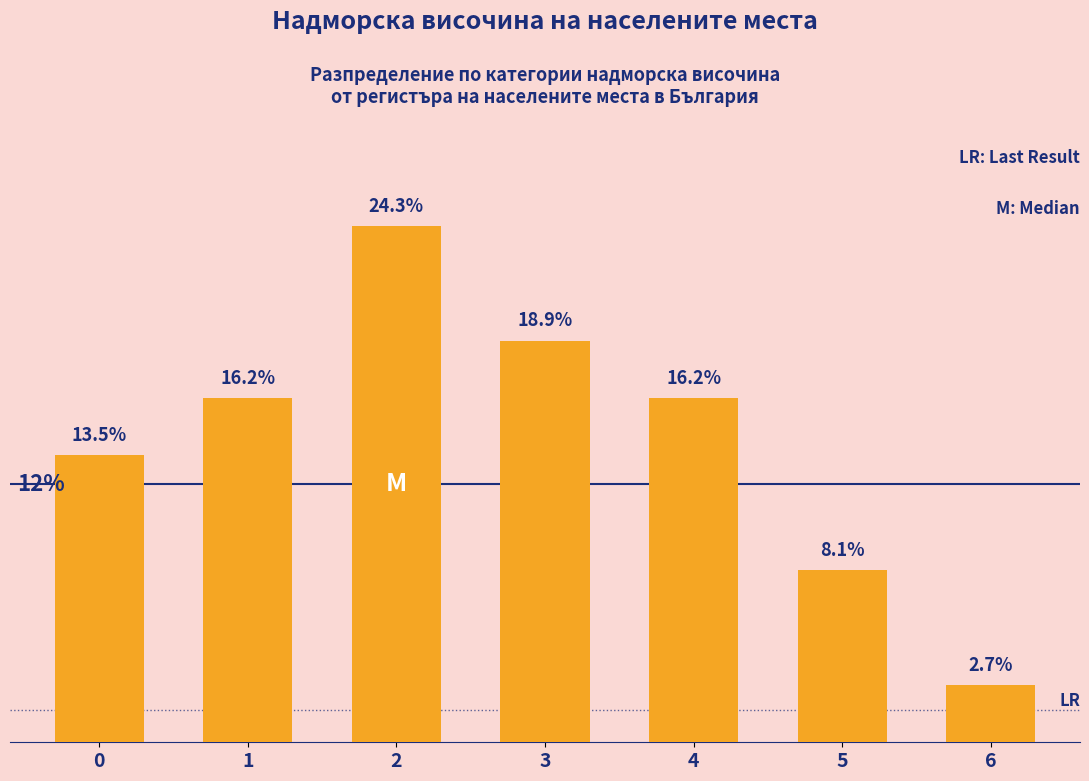

Does the chart contain any negative values?

No